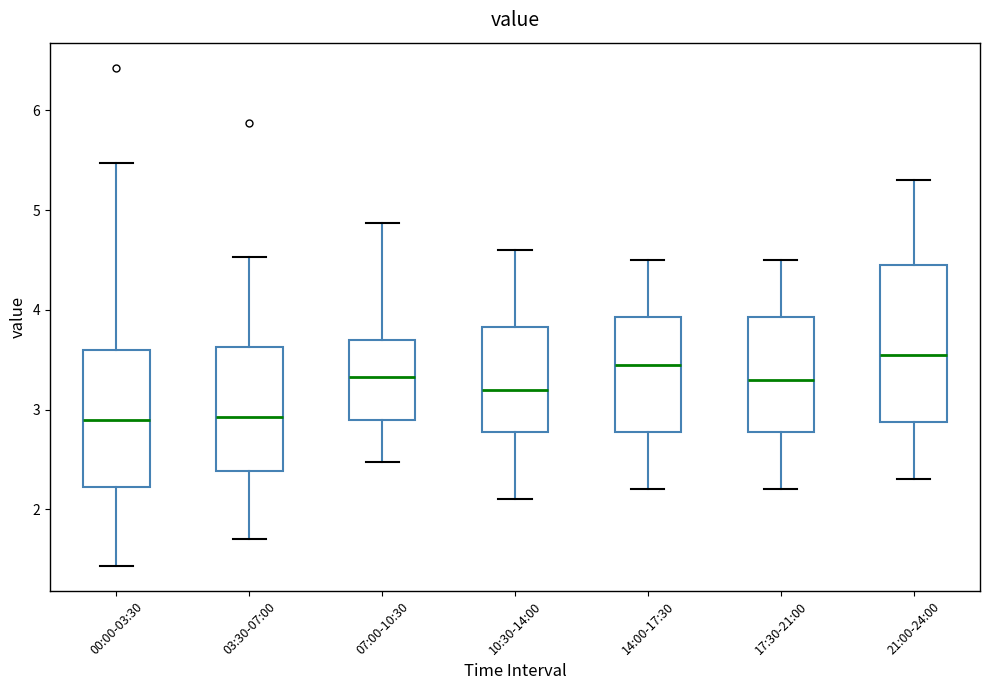

Where is the upper edge of the box for 00:00-03:30 on the y-axis? The values are not printed on the chart, so give them approximately, as read against the axis.

3.6